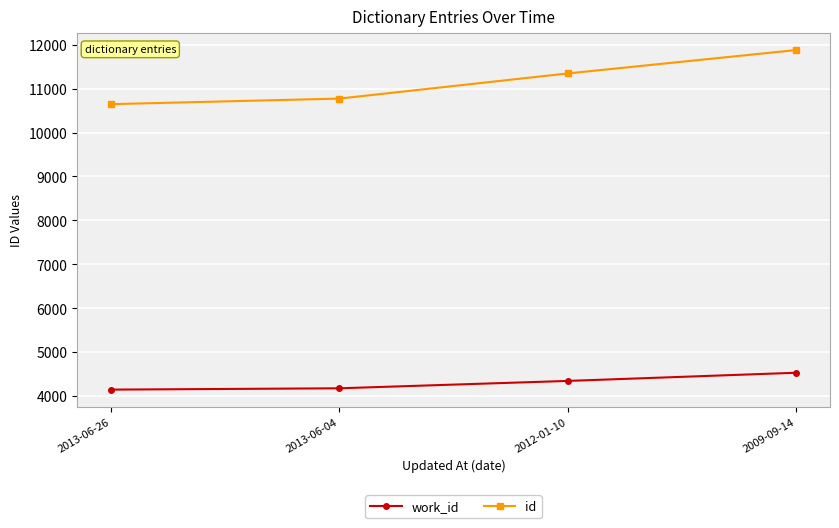

What are all the series names shown in the legend?

work_id, id